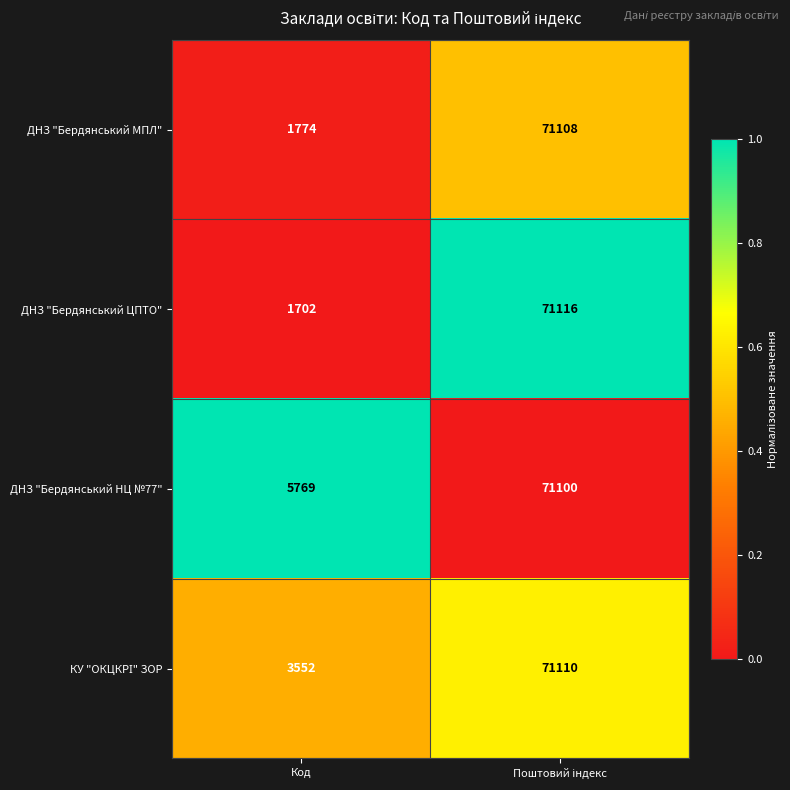

What is the average value of the ДНЗ "Бердянський МПЛ" series?

36441